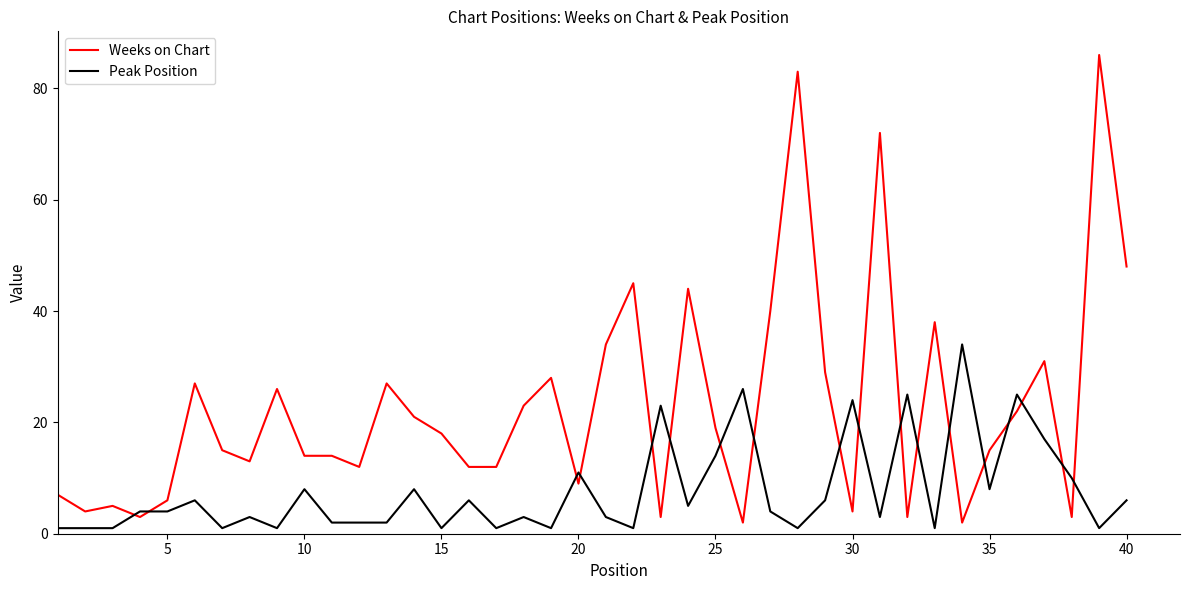

How many times do Peak Position and Weeks on Chart cross each other?

18